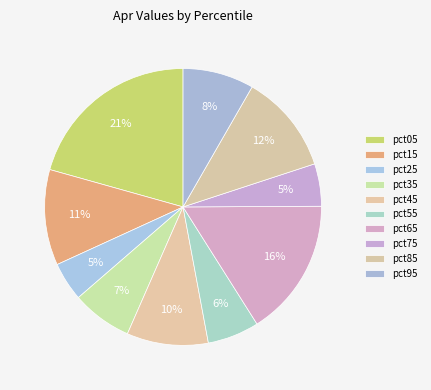

Which has a higher value, pct55 or pct85?

pct85